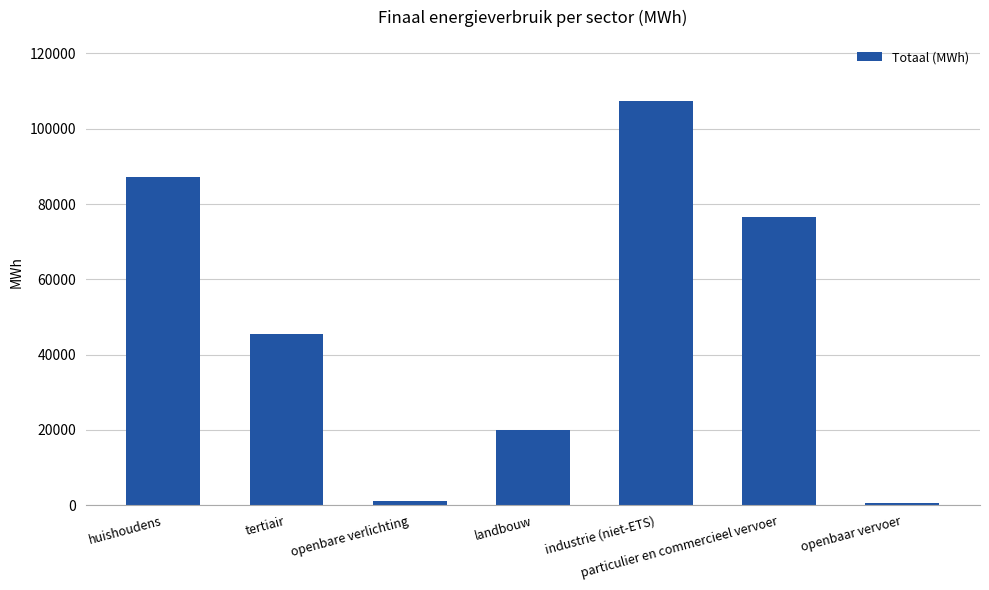

What is the label of the 7th bar from the right?

huishoudens